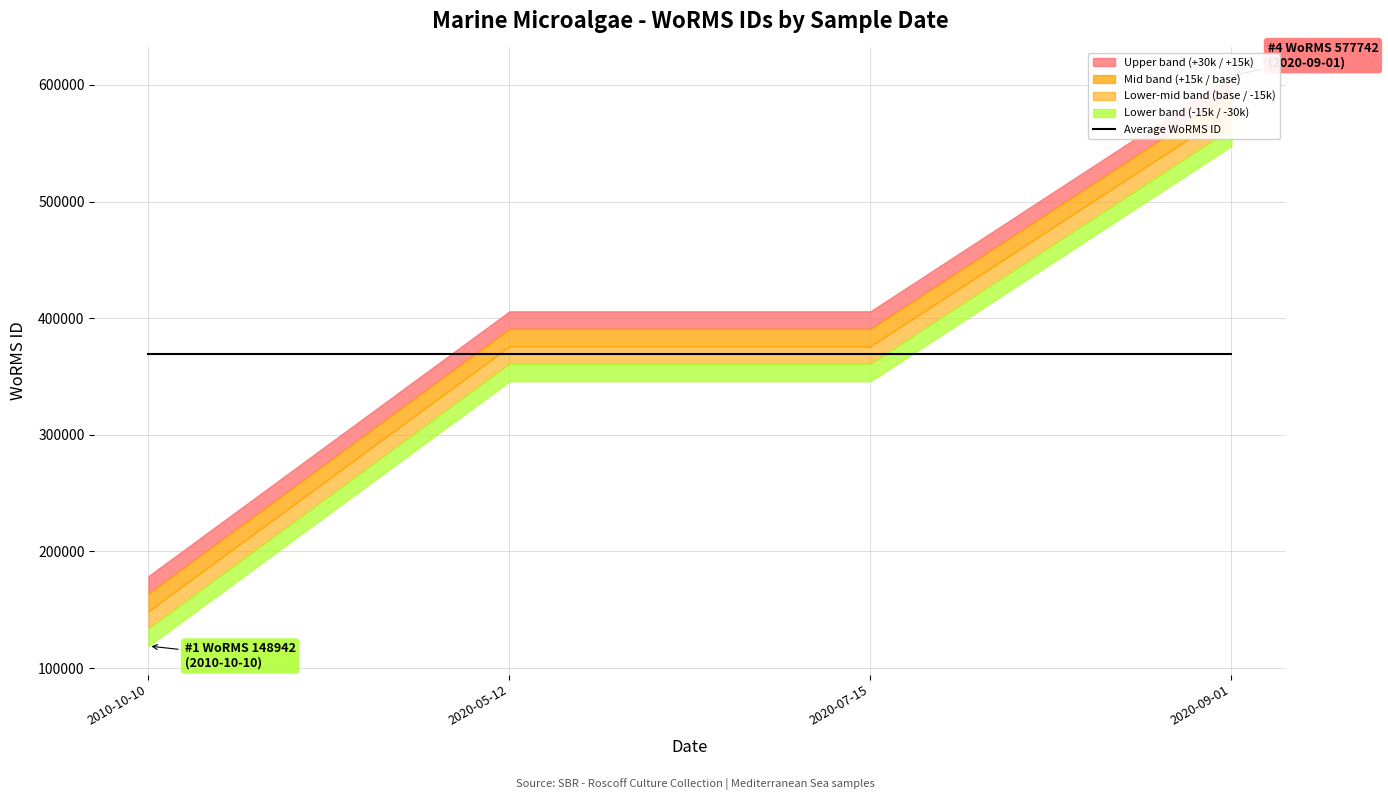

Which has a higher value, 2020-09-01 or 2010-10-10?

2020-09-01